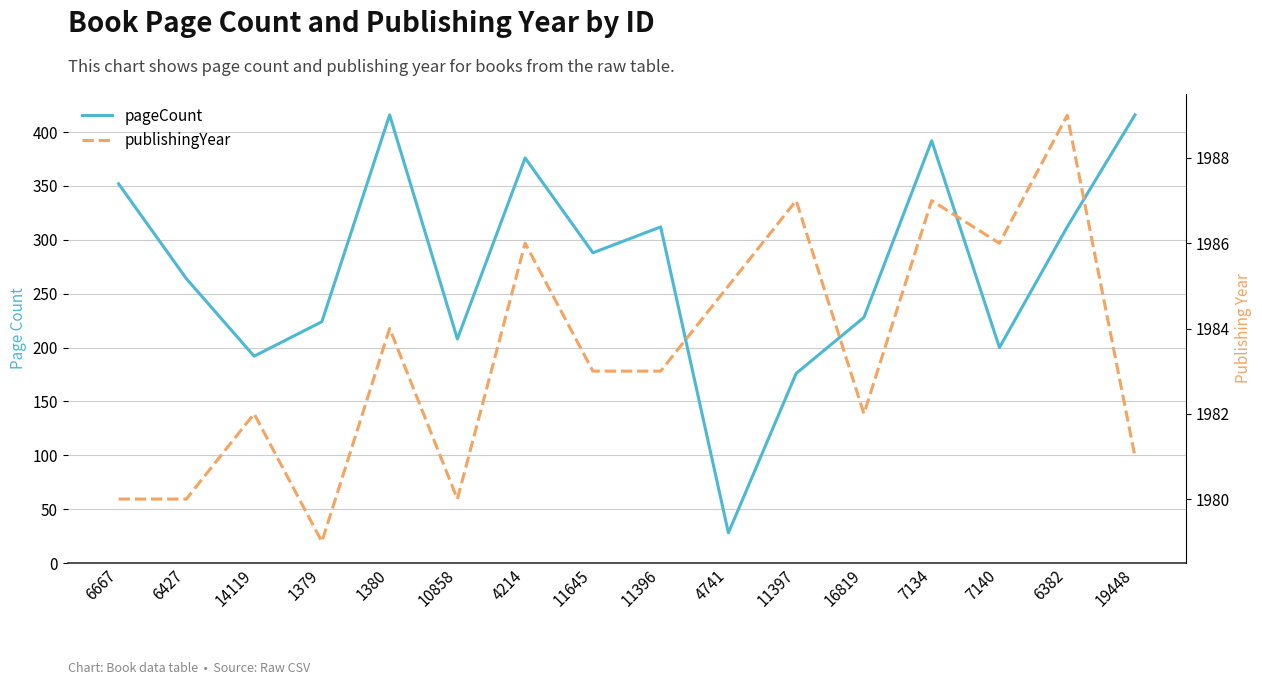

What position from the right is 4741?

7